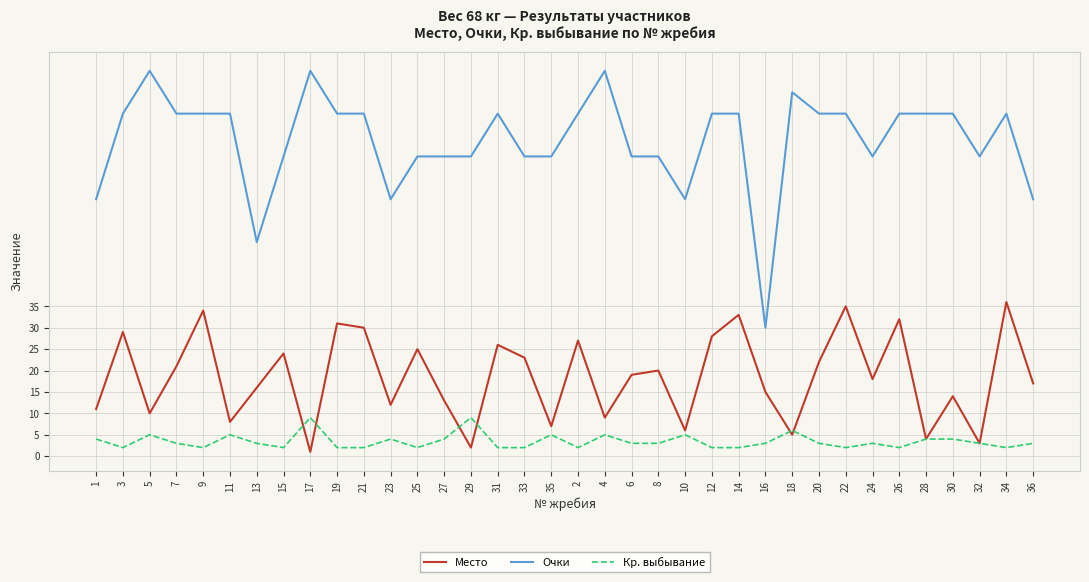

Is it true that Очки equals 80 at 12?

True